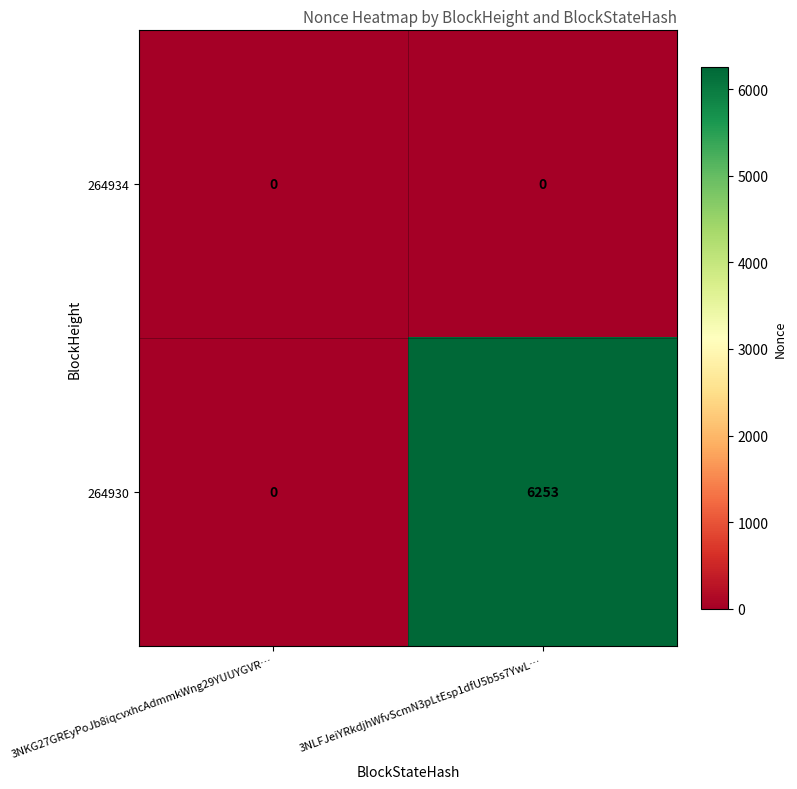

Reading right to left, extract all data points from this chart.

264934: 3NLFJeiYRkdjhWfvScmN3pLtEsp1dfU5b5s7YwL…=0	3NKG27GREyPoJb8iqcvxhcAdmmkWng29YUUYGVR…=0
264930: 3NLFJeiYRkdjhWfvScmN3pLtEsp1dfU5b5s7YwL…=6253	3NKG27GREyPoJb8iqcvxhcAdmmkWng29YUUYGVR…=0